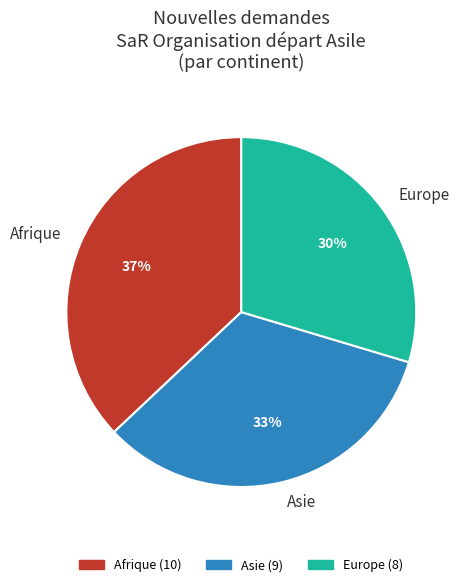

To the nearest percent, what is the difference between the largest and smallest slice percentages?

7%